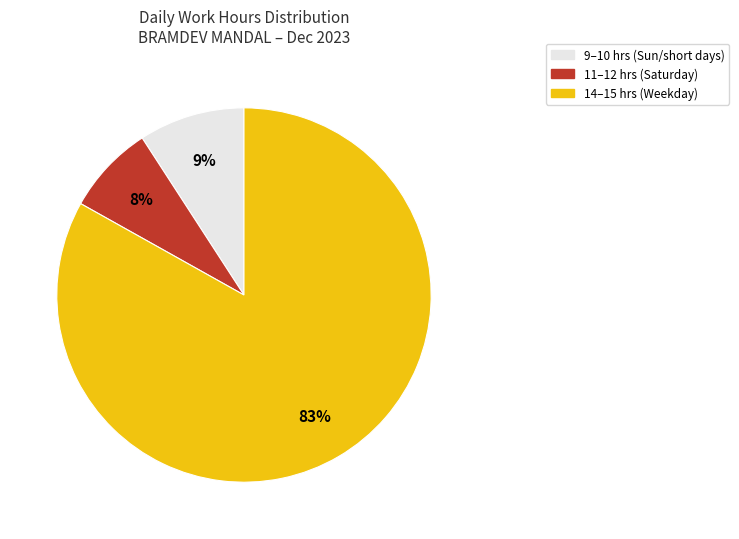

How many segments does this pie chart have?

3